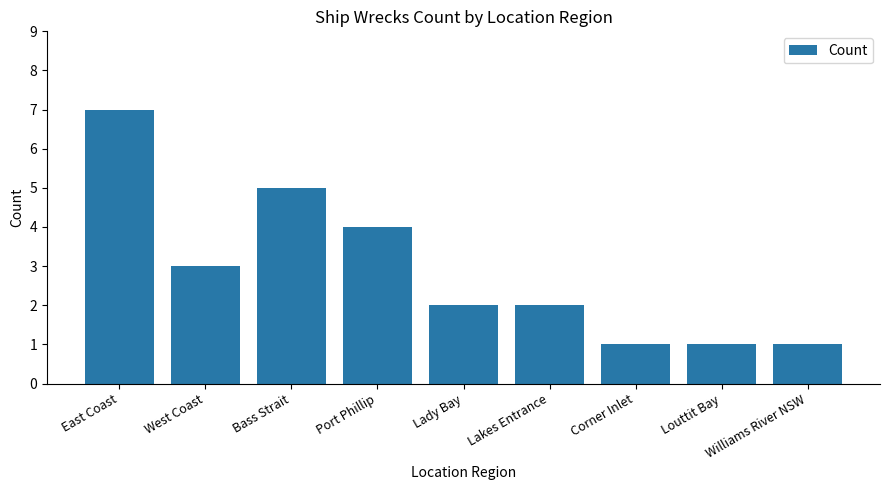

What is the sum of all values?

26